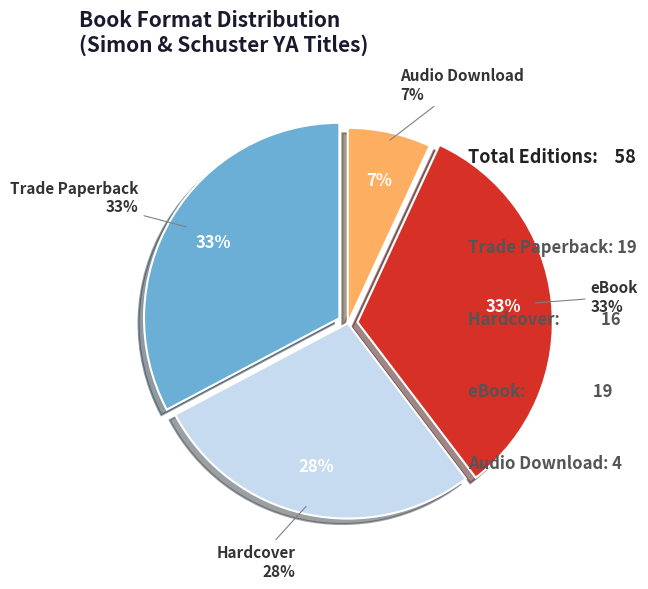

Which slice is the largest?

Trade Paperback